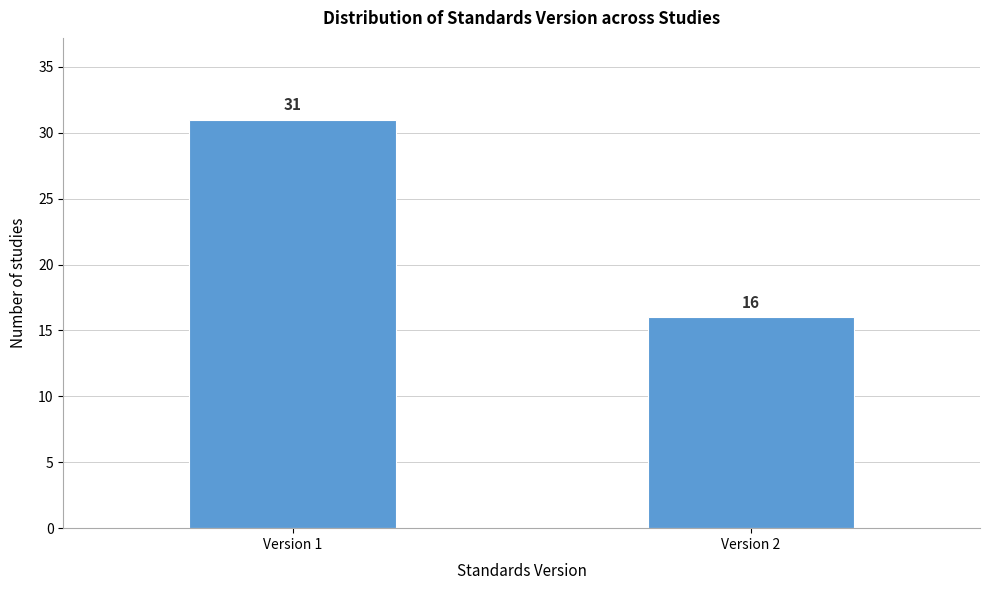

Reading right to left, extract all data points from this chart.

16	31